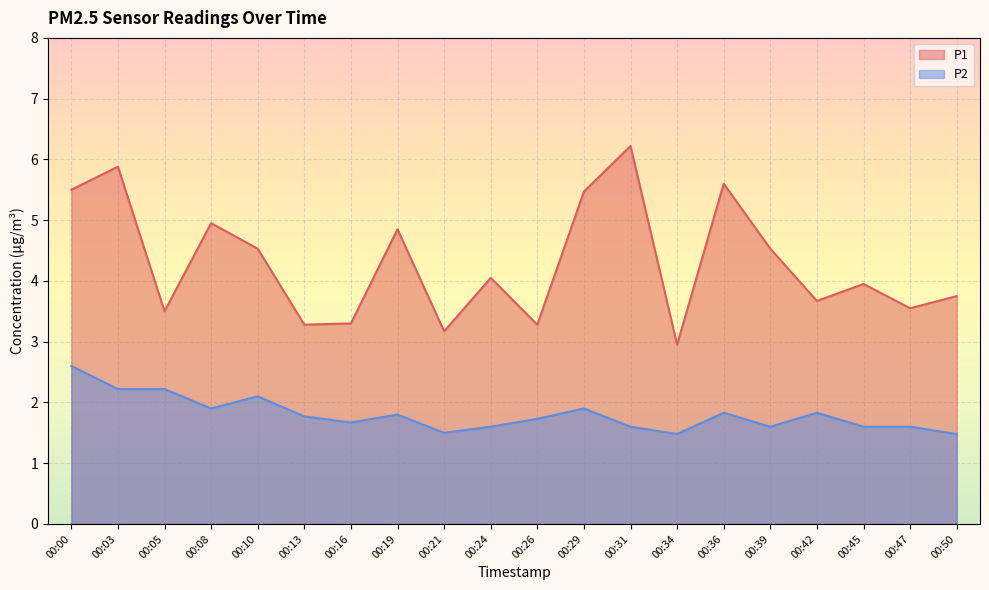

What is the maximum value for P1?

6.2